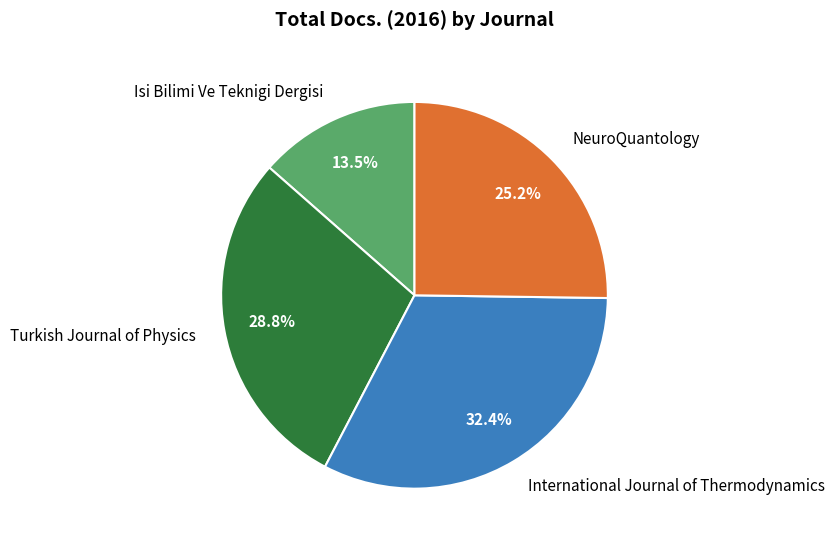

Do NeuroQuantology and Isi Bilimi Ve Teknigi Dergisi together represent more than half of the pie?

No